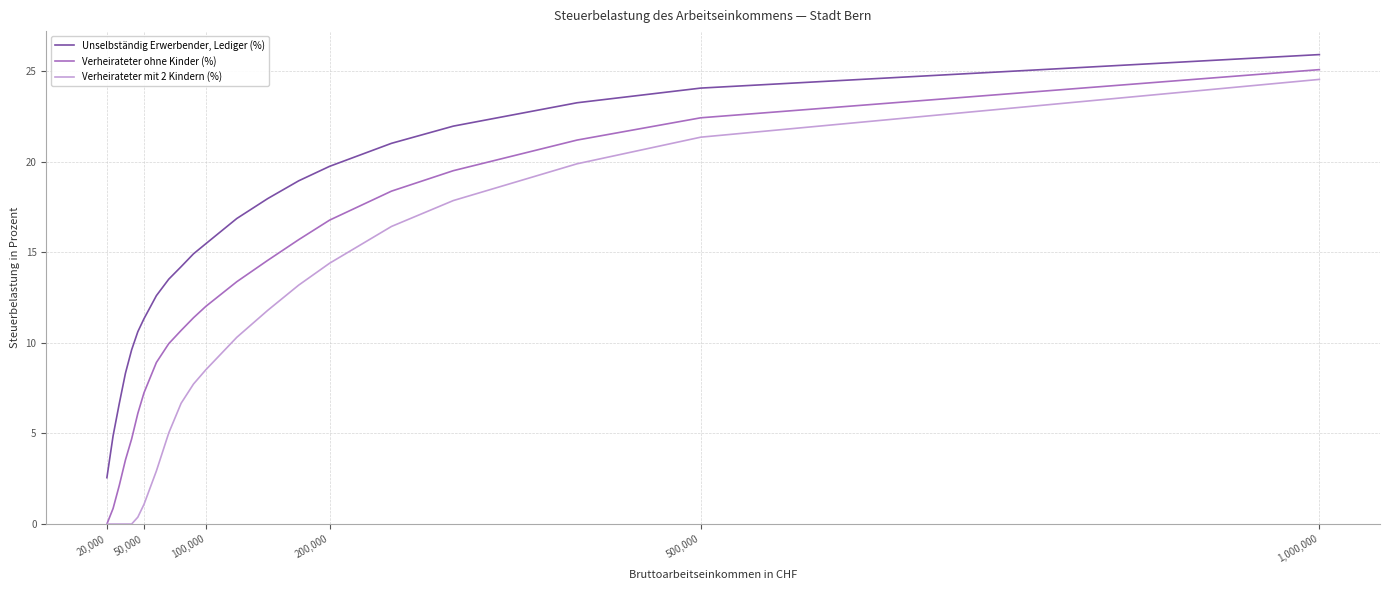

How many lines are shown in the chart?

3